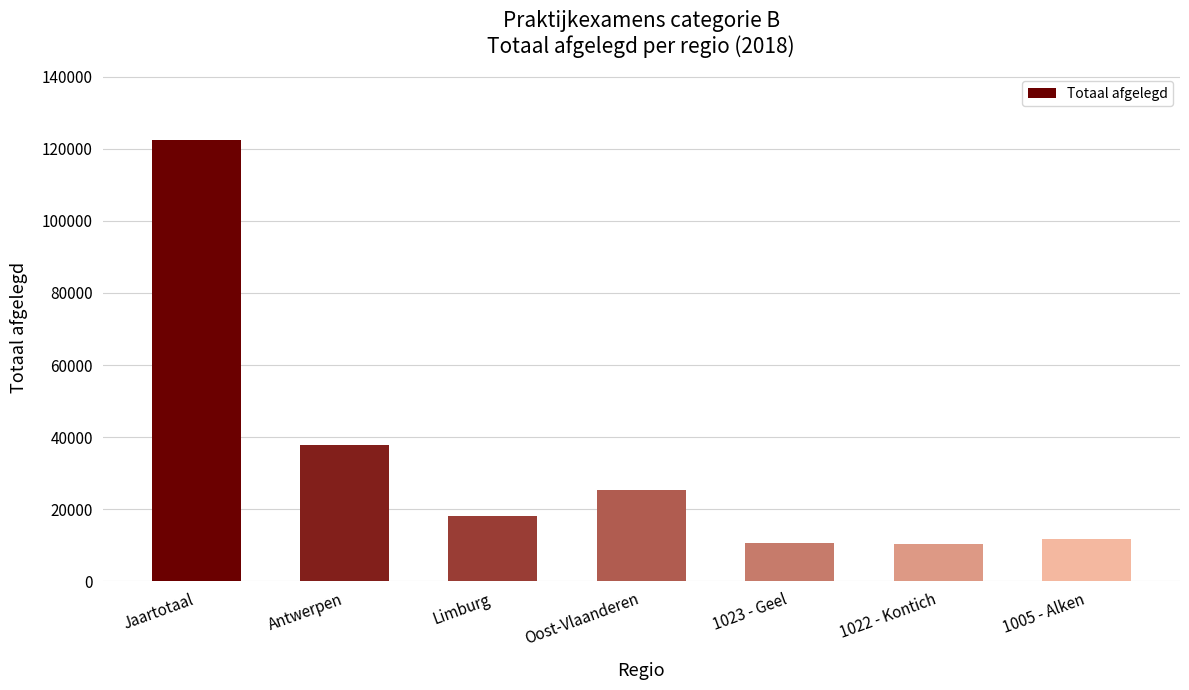

Is it true that the value at 1023 - Geel is 10789?

True